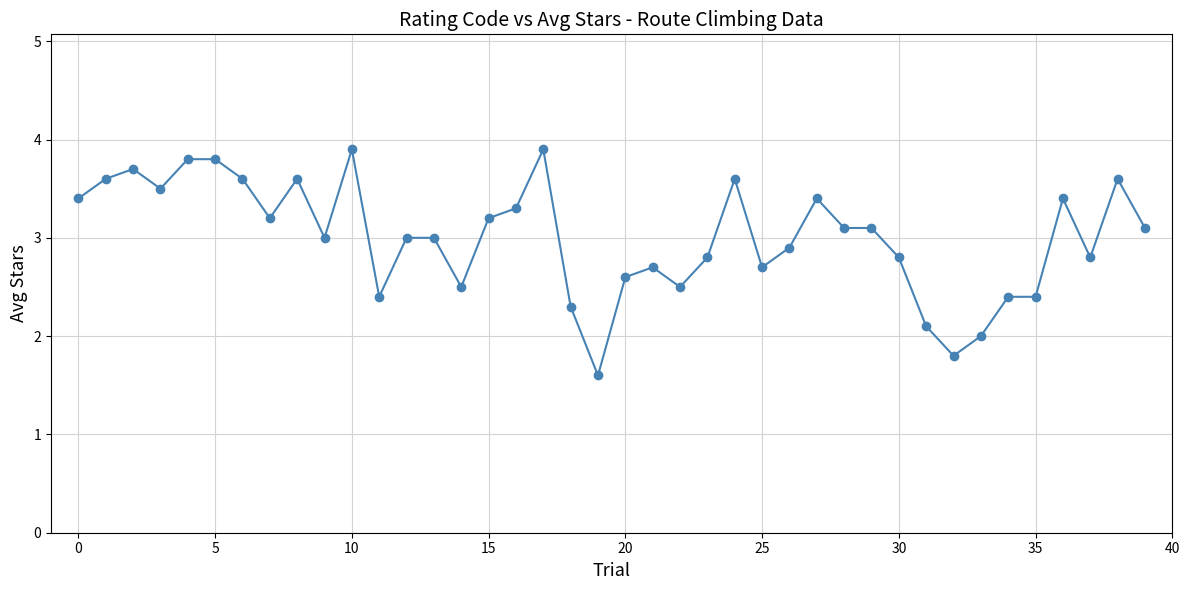

What is the difference between the maximum and minimum values?

2.3